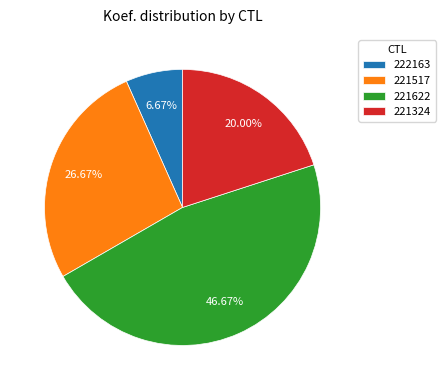

To the nearest percent, what is the difference between the 222163 and 221324 slice percentages?

13%